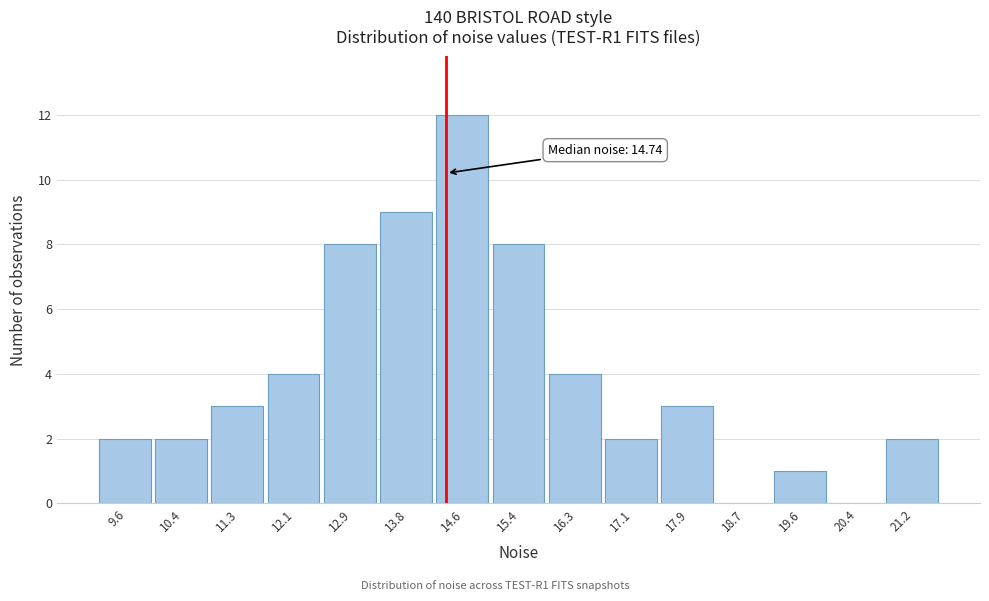

Reading left to right, transcribe all the data shown in this chart.

9.6=2	10.4=2	11.3=3	12.1=4	12.9=8	13.8=9	14.6=12	15.4=8	16.3=4	17.1=2	17.9=3	18.7=0	19.6=1	20.4=0	21.2=2